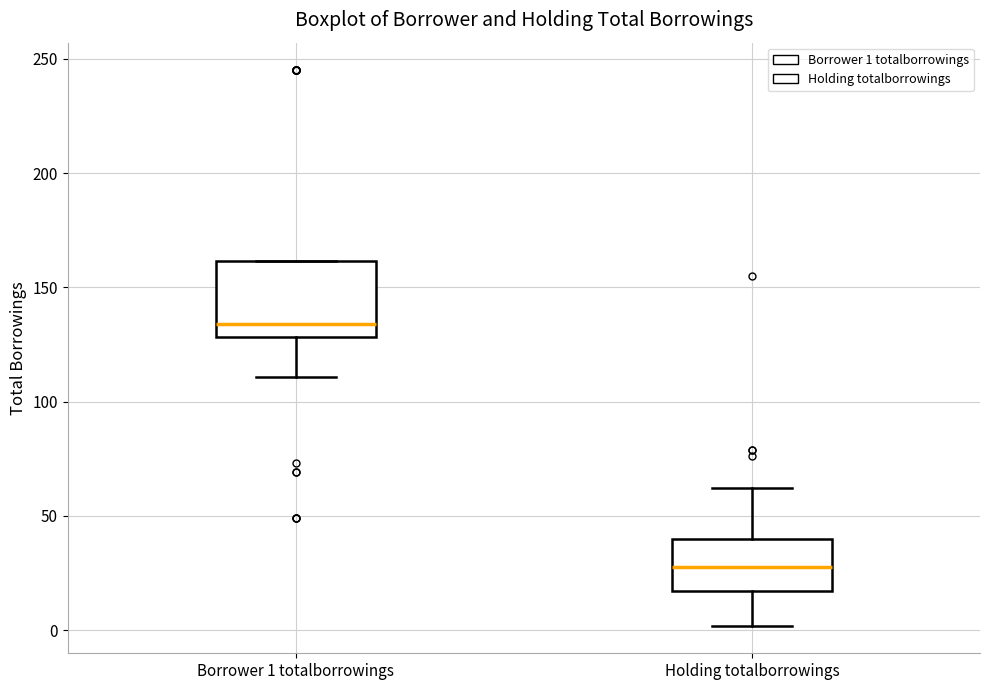

Reading left to right, read every box against the y-axis: the position of its median line, the range the box covers, and the ends of its whiskers. The values are not printed on the chart, so give them approximately, as read against the axis.

Borrower 1 totalborrowings: median 135, box 130 to 160, whiskers 110 to 160
Holding totalborrowings: median 30, box 15 to 40, whiskers 0 to 60